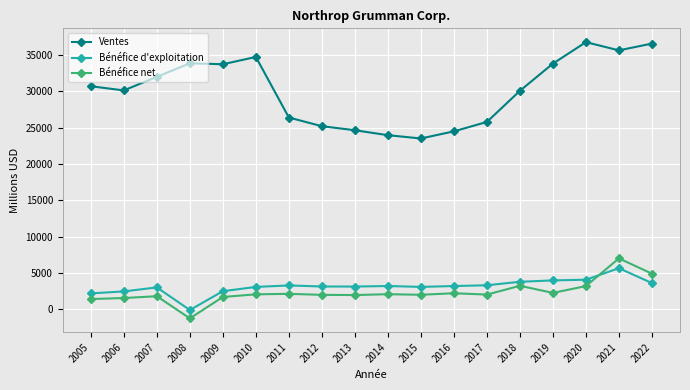

Is the value of Bénéfice d'exploitation at 2016 greater than the value of Ventes at 2020?

No